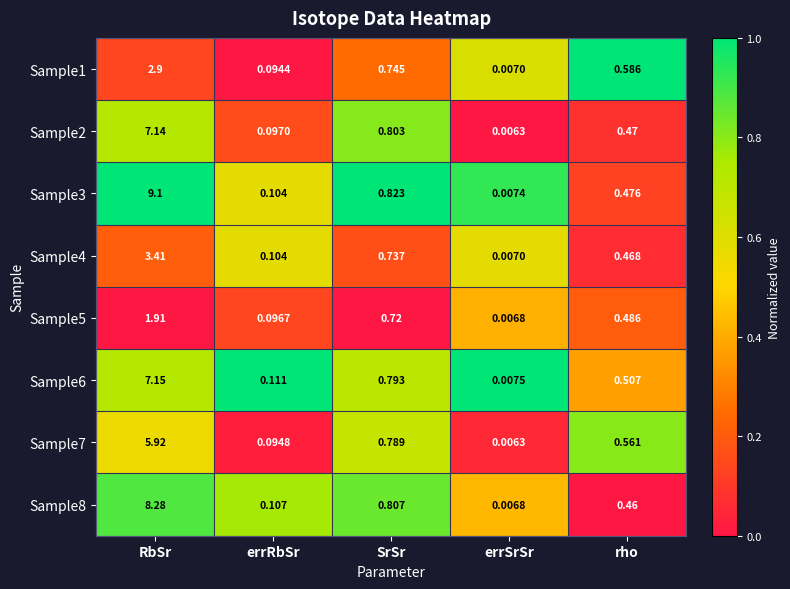

List the labels in order of Sample1 value, largest first.

RbSr, SrSr, rho, errRbSr, errSrSr